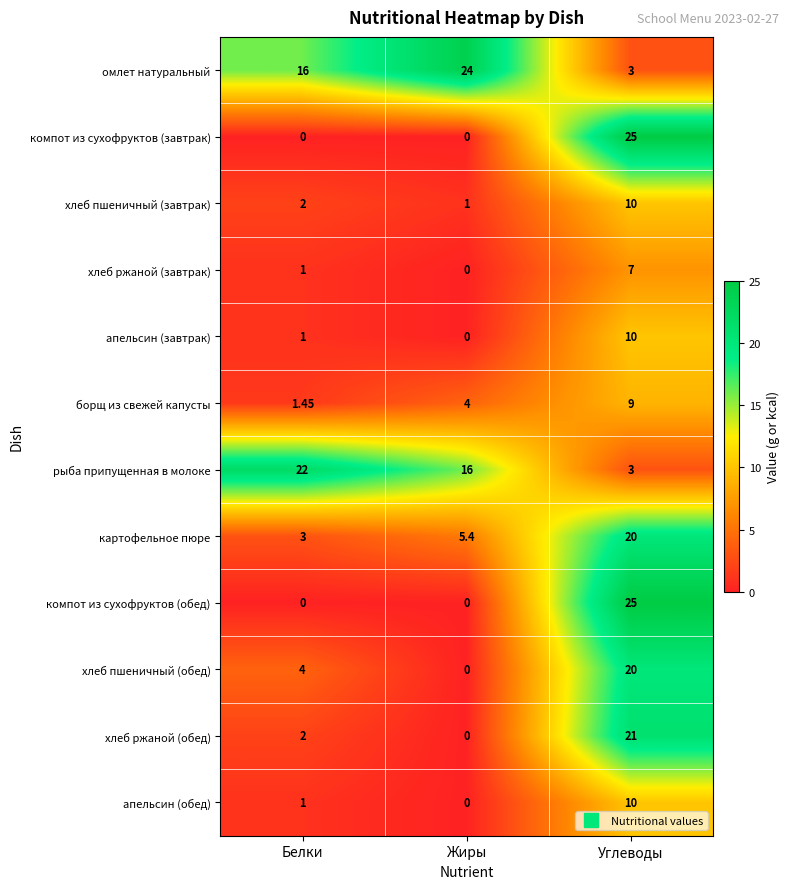

Where is борщ из свежей капусты nearest to the value 5?

Жиры